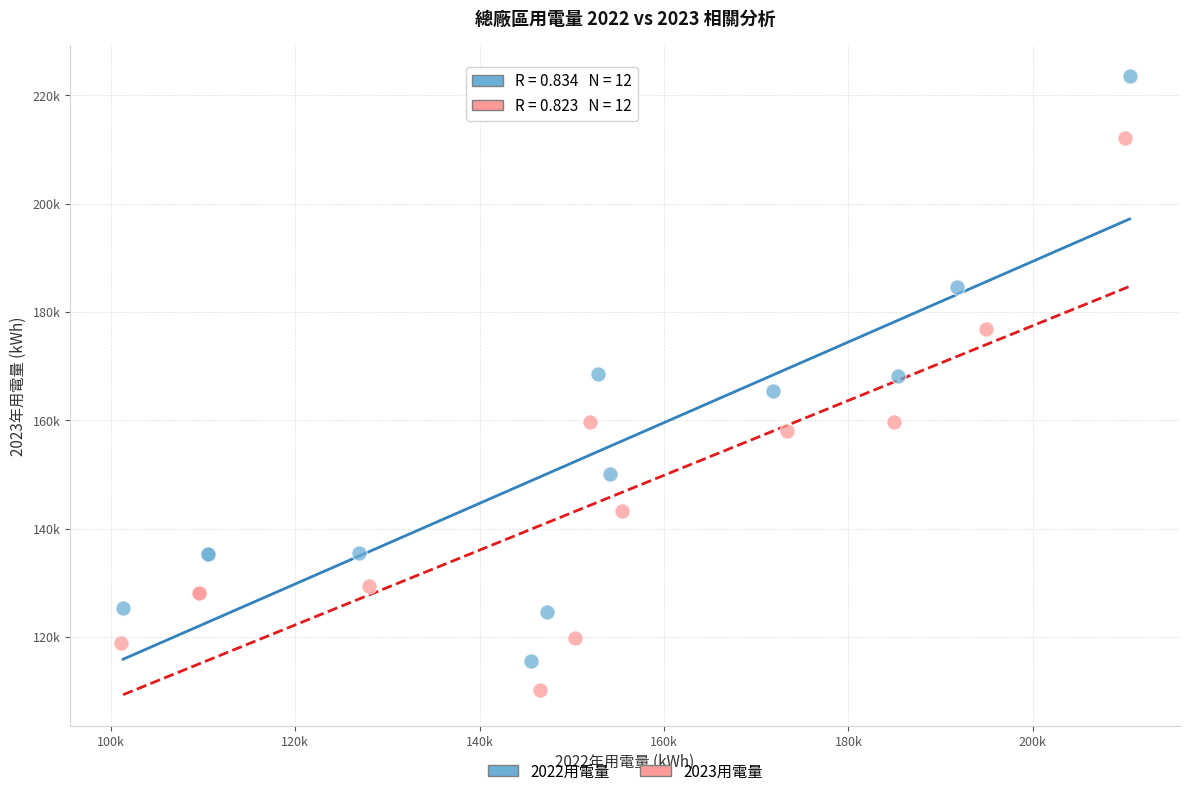

What are all the series names shown in the legend?

2022用電量, 2023用電量